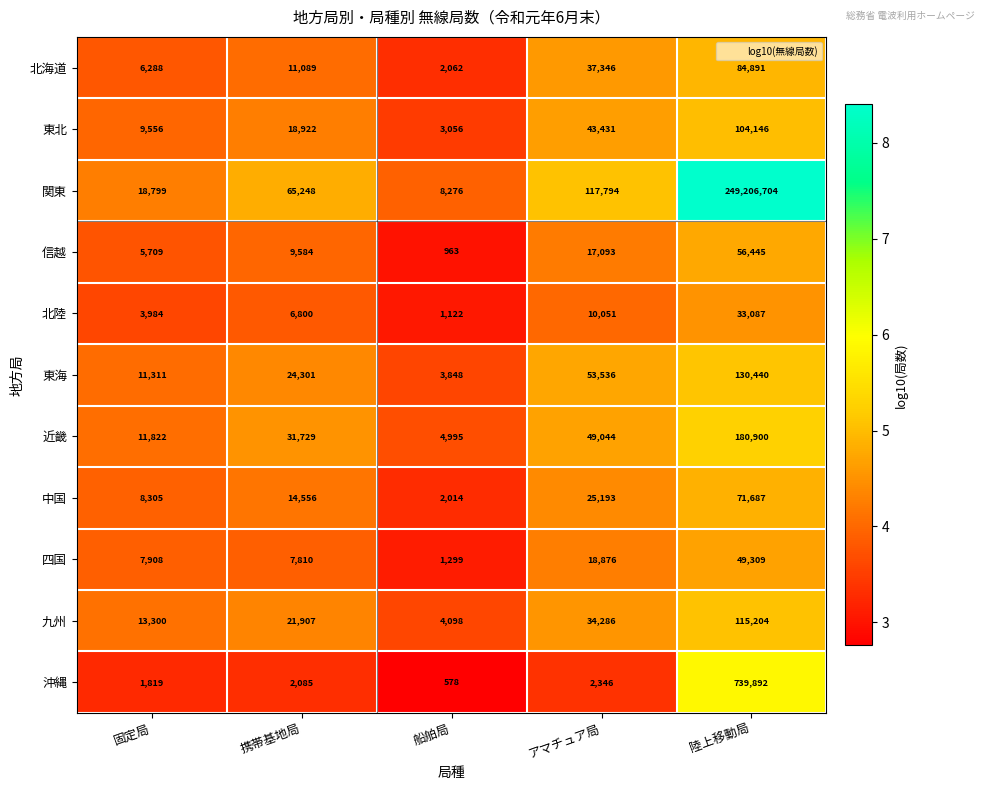

Which series has the largest total across all categories?

関東